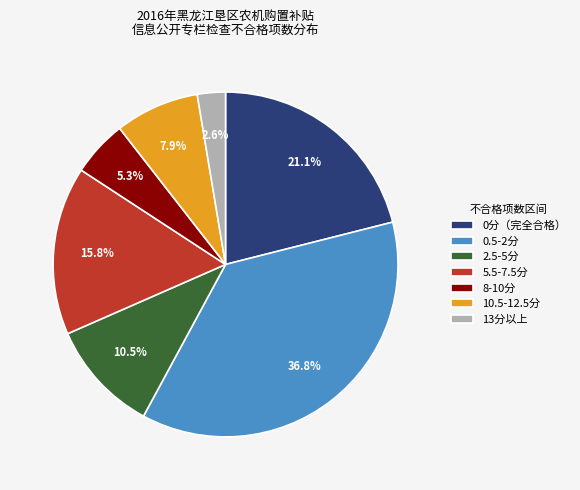

What is the ratio of the value at 8-10分 to the value at 10.5-12.5分?

0.7